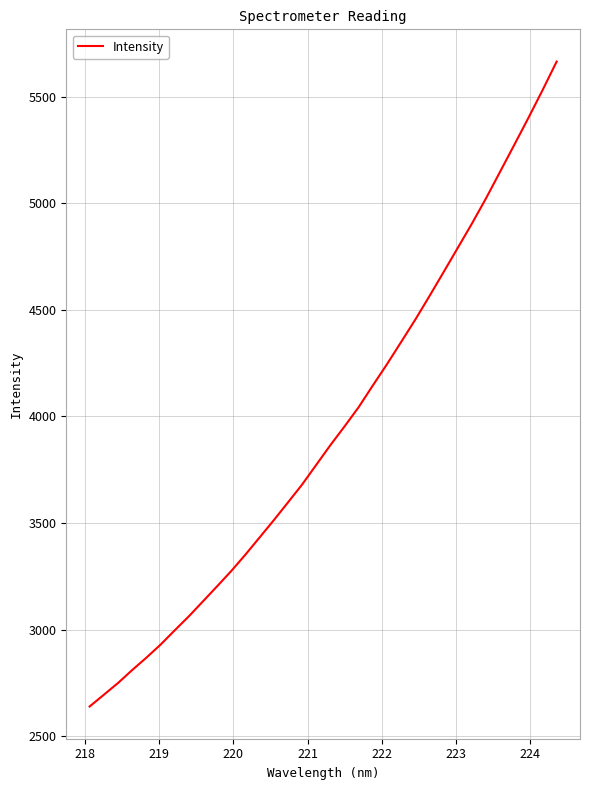

What is the difference between the maximum and minimum values?

3024.4